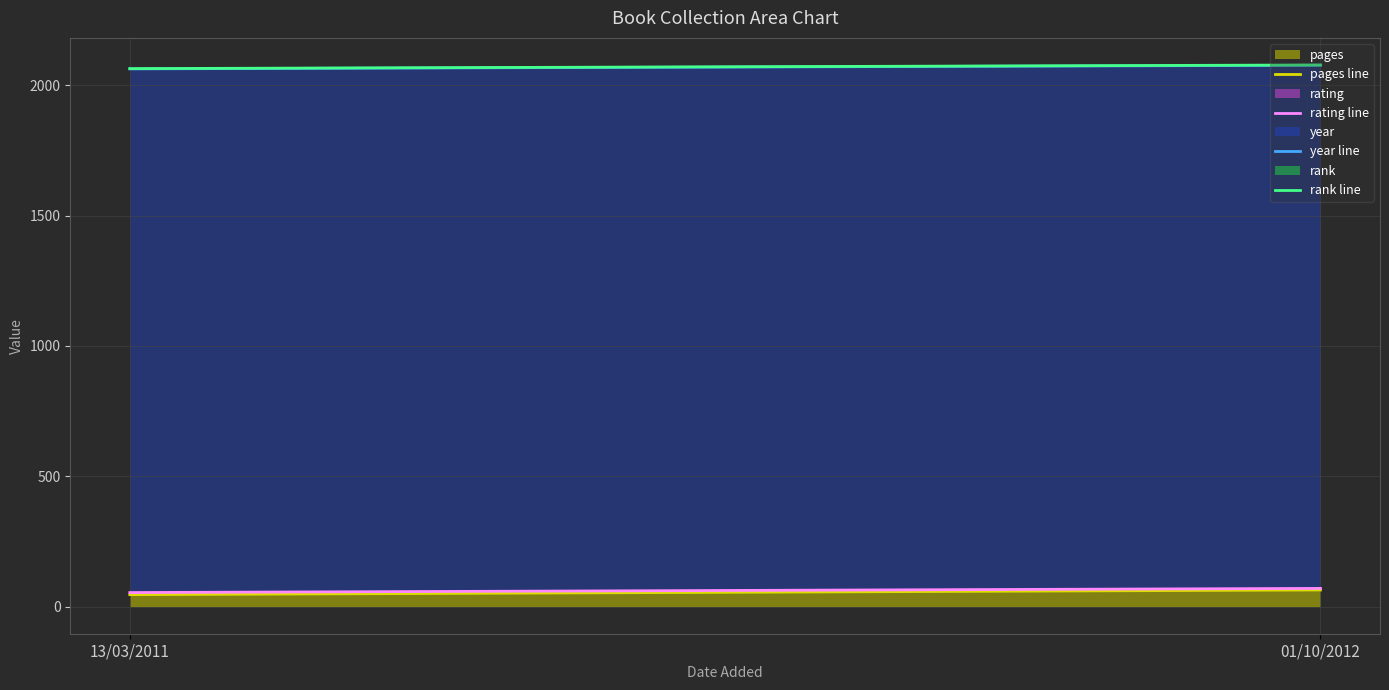

Between 13/03/2011 and 01/10/2012, which is larger?

01/10/2012